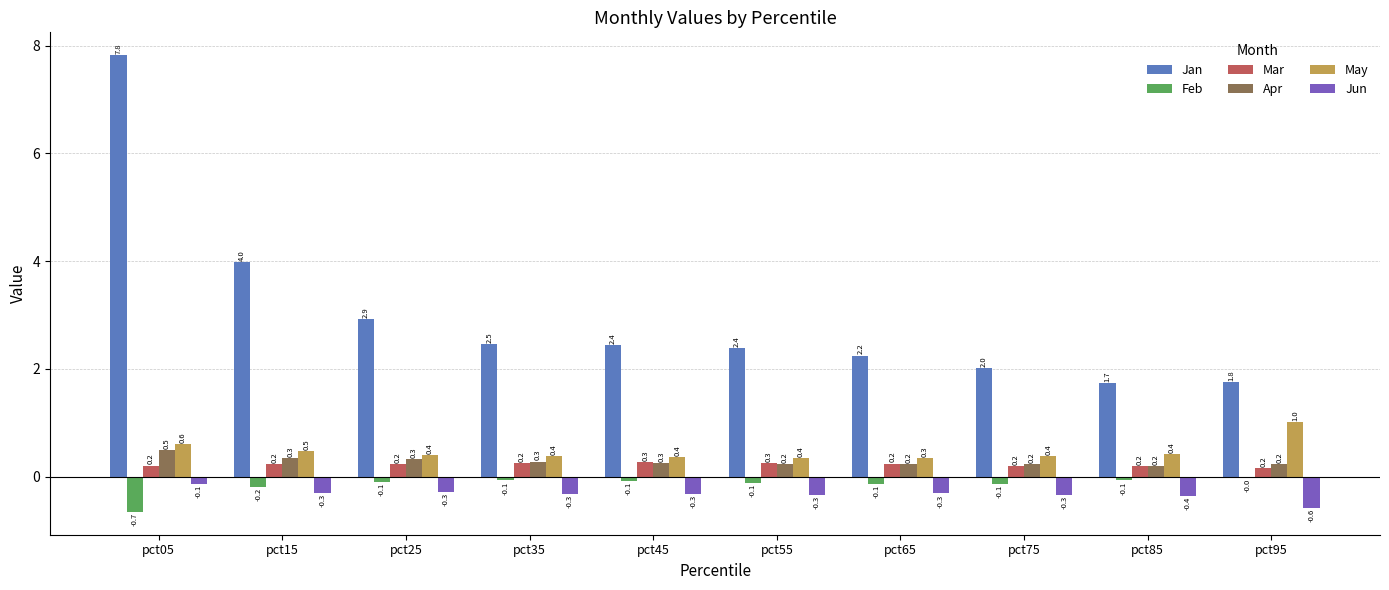

What value does the Jan series have at pct85?

1.7